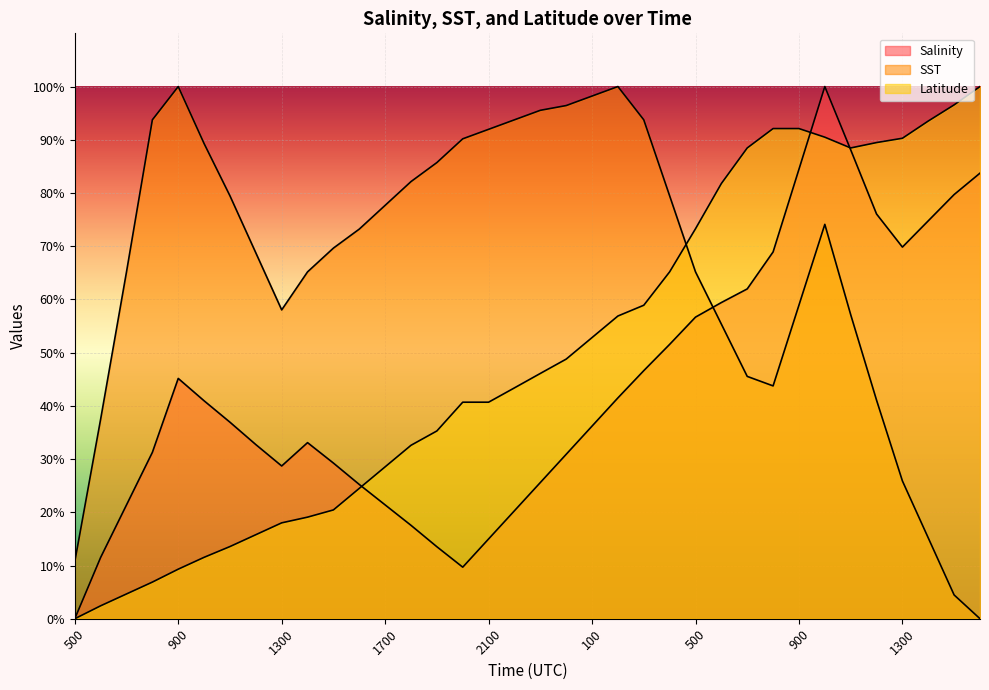

Where is the first local minimum for Latitude?

1100